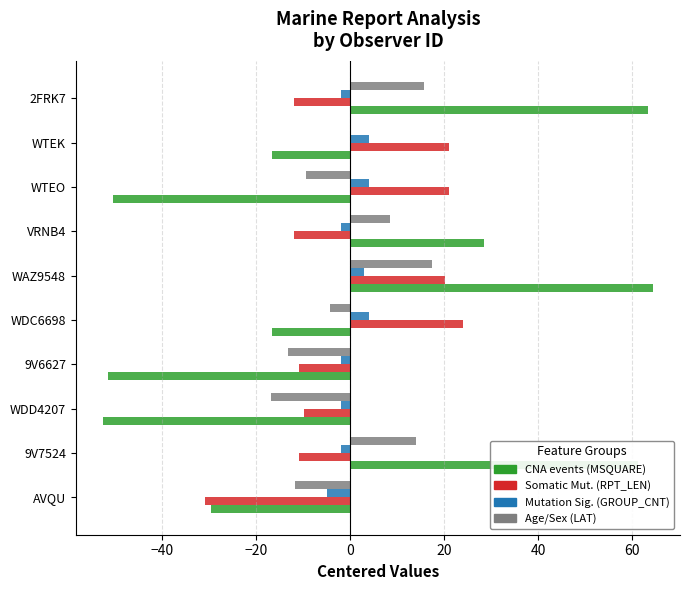

At which category is the sum across all series the highest?

WAZ9548